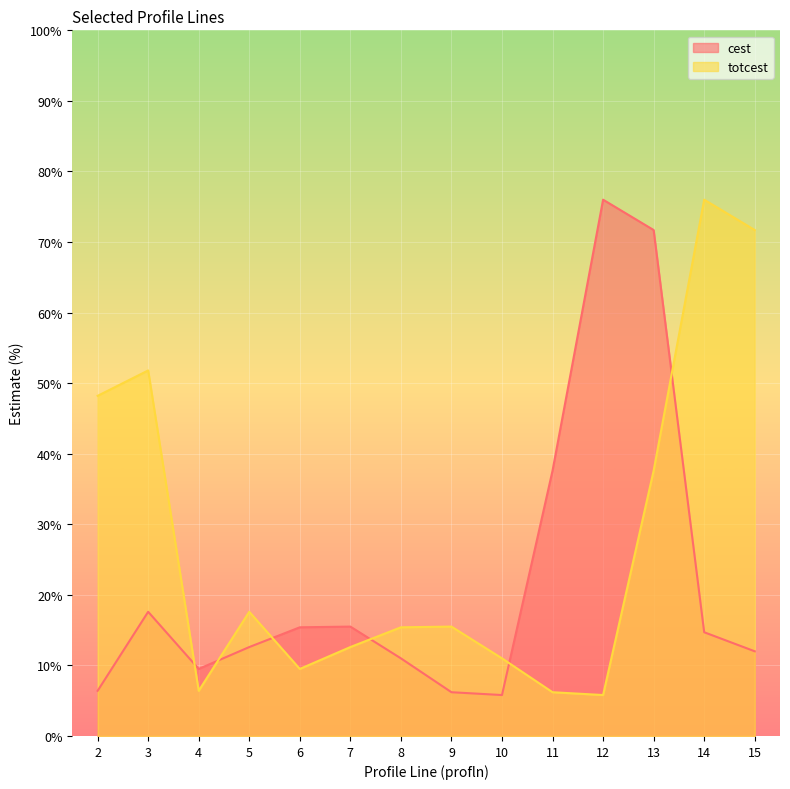

How many series are shown in this chart?

2